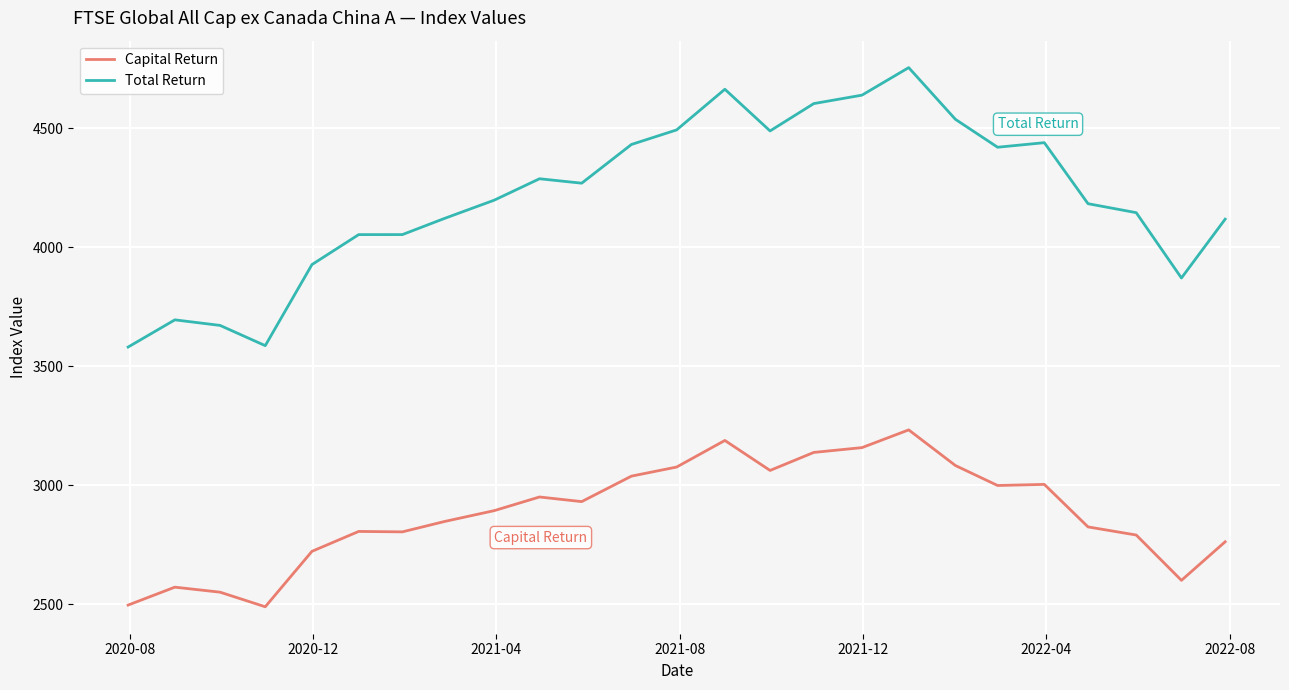

True or false: Capital Return and Total Return intersect in this chart.

False